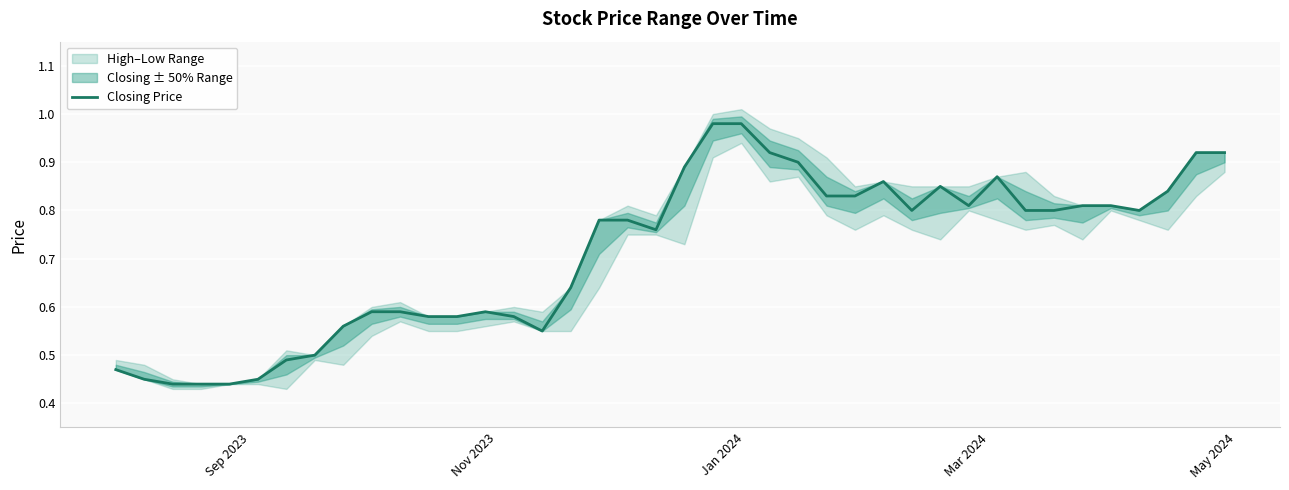

What is the difference between the maximum and second lowest values?

0.5